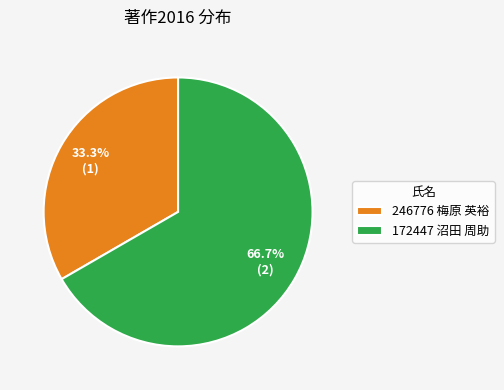

Rank the categories by value from lowest to highest.

246776 梅原 英裕, 172447 沼田 周助